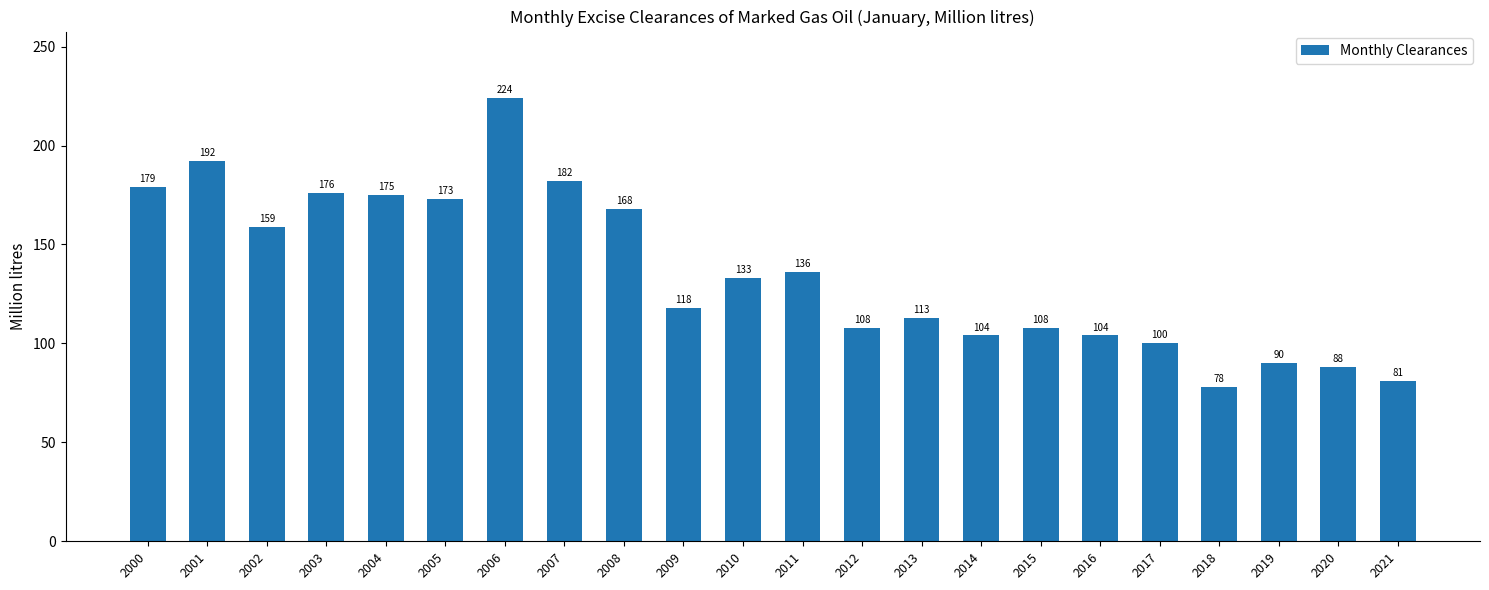

What is the sum of the values at 2018 and 2020?

166